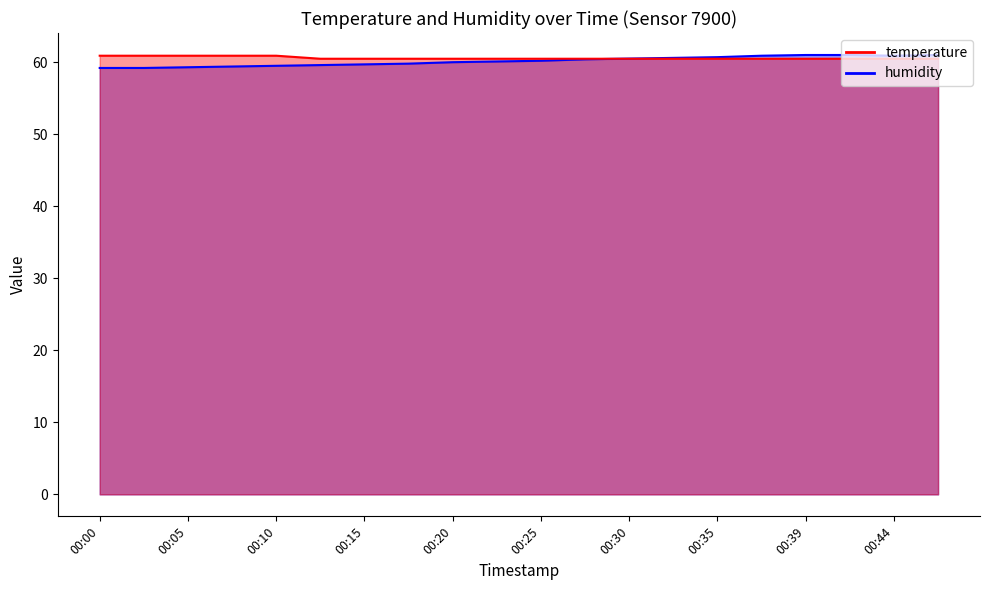

Where does the humidity series first go above 60?

00:22